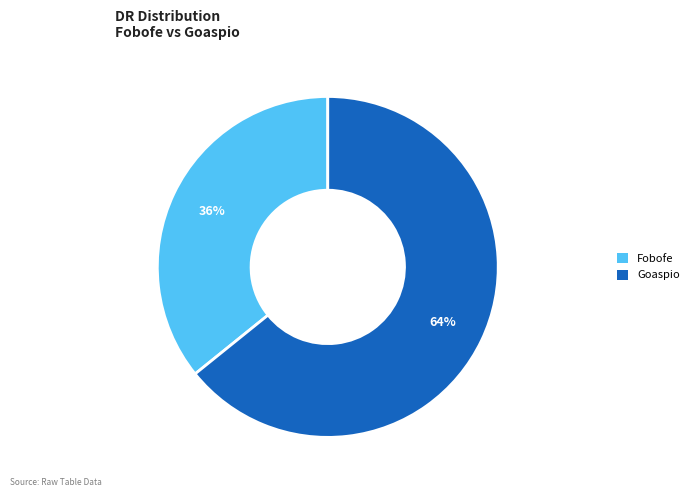

Which has a higher value, Fobofe or Goaspio?

Goaspio